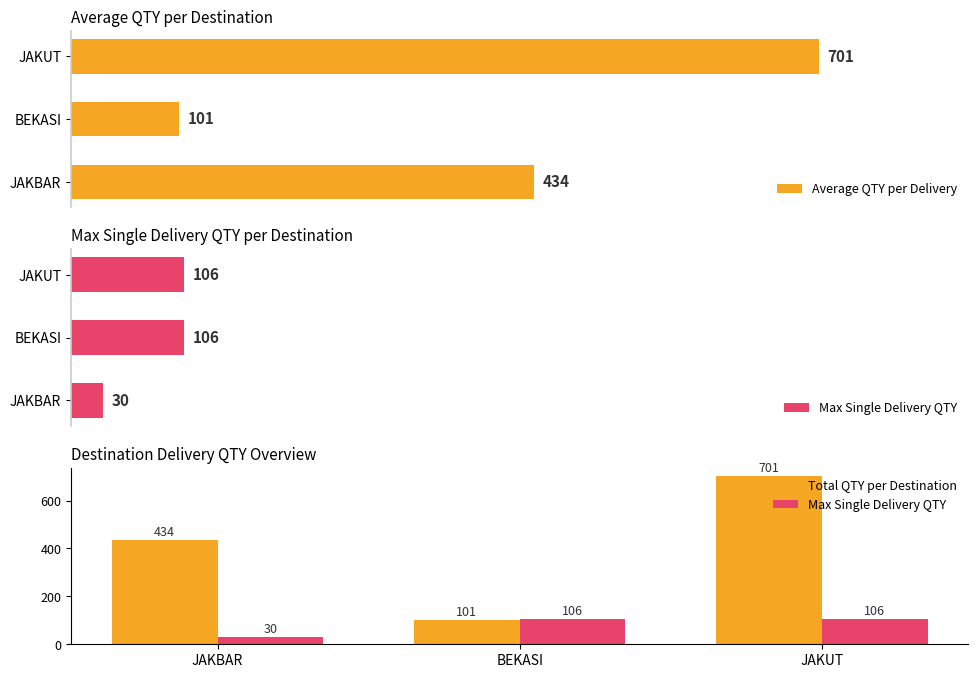

Which category has the lowest value in the Average QTY per Delivery series?

BEKASI